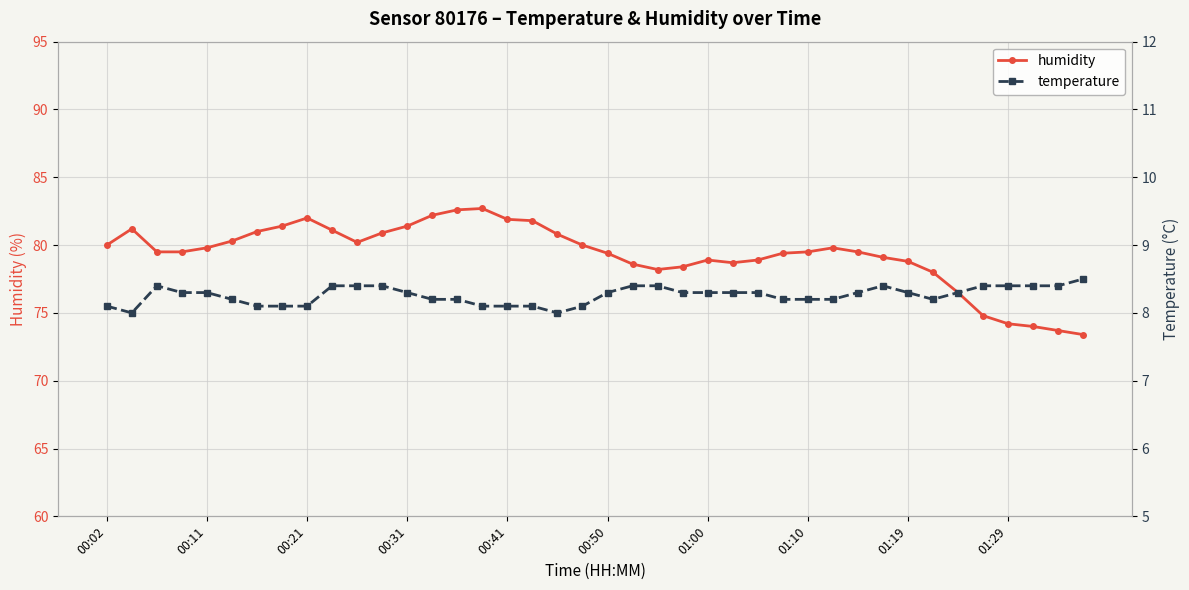

Which category has the highest value across all series?

15